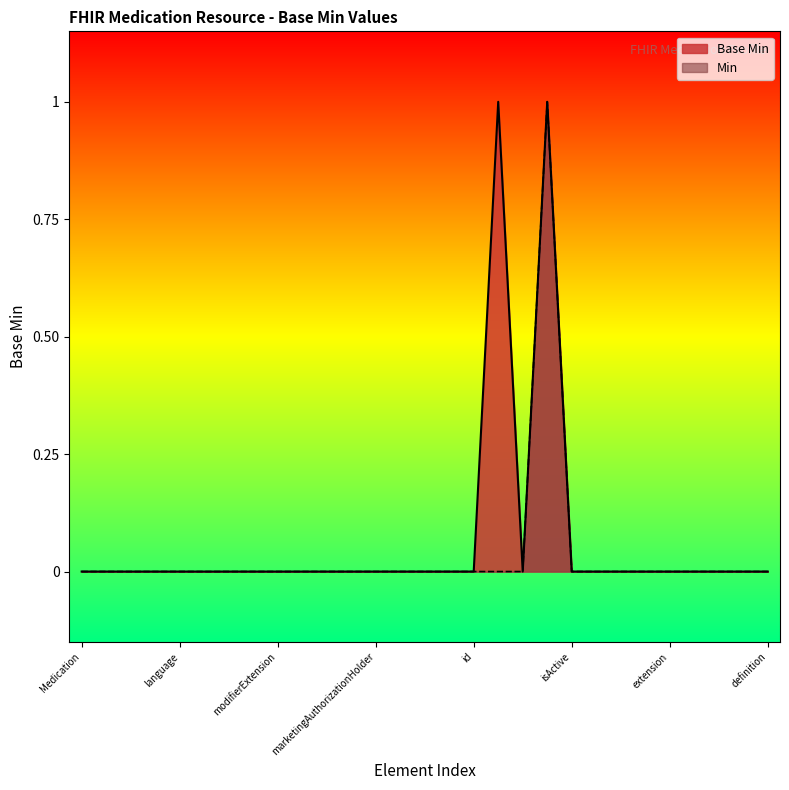

Does the chart display data point markers on the line(s)?

No